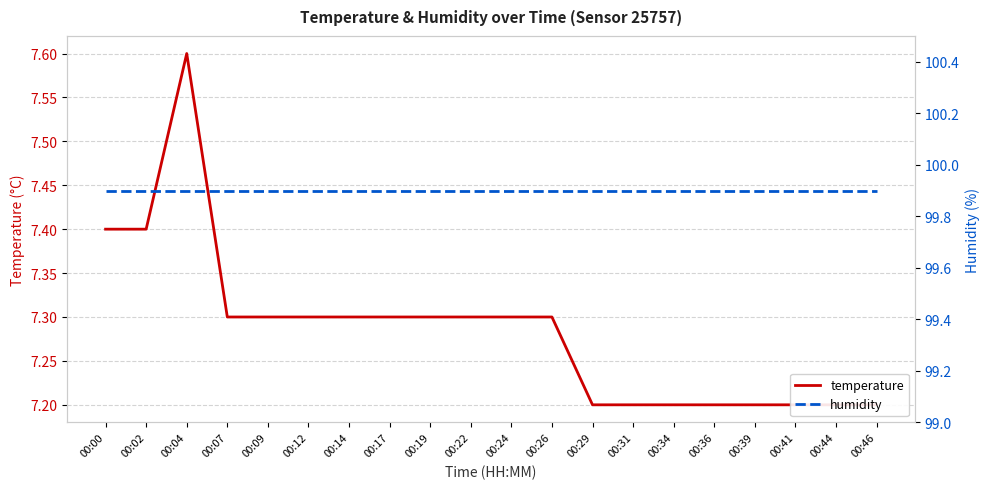

What is the greatest value displayed?

99.9